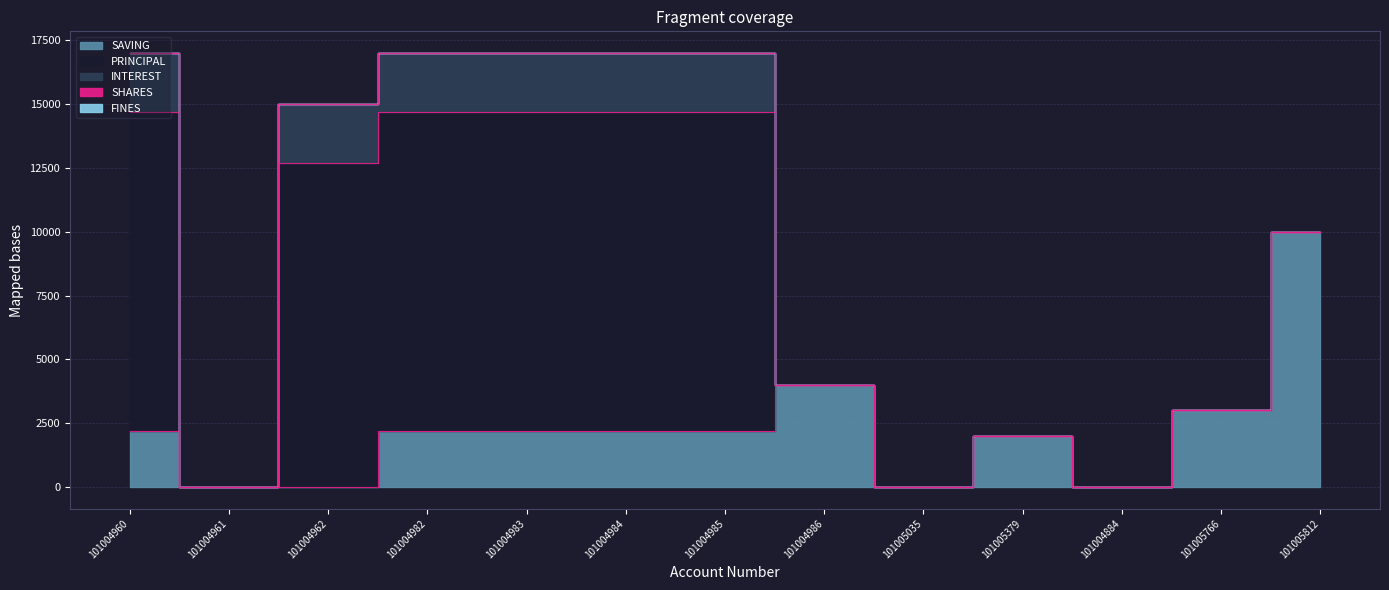

At which category is the sum across all series the highest?

101004960